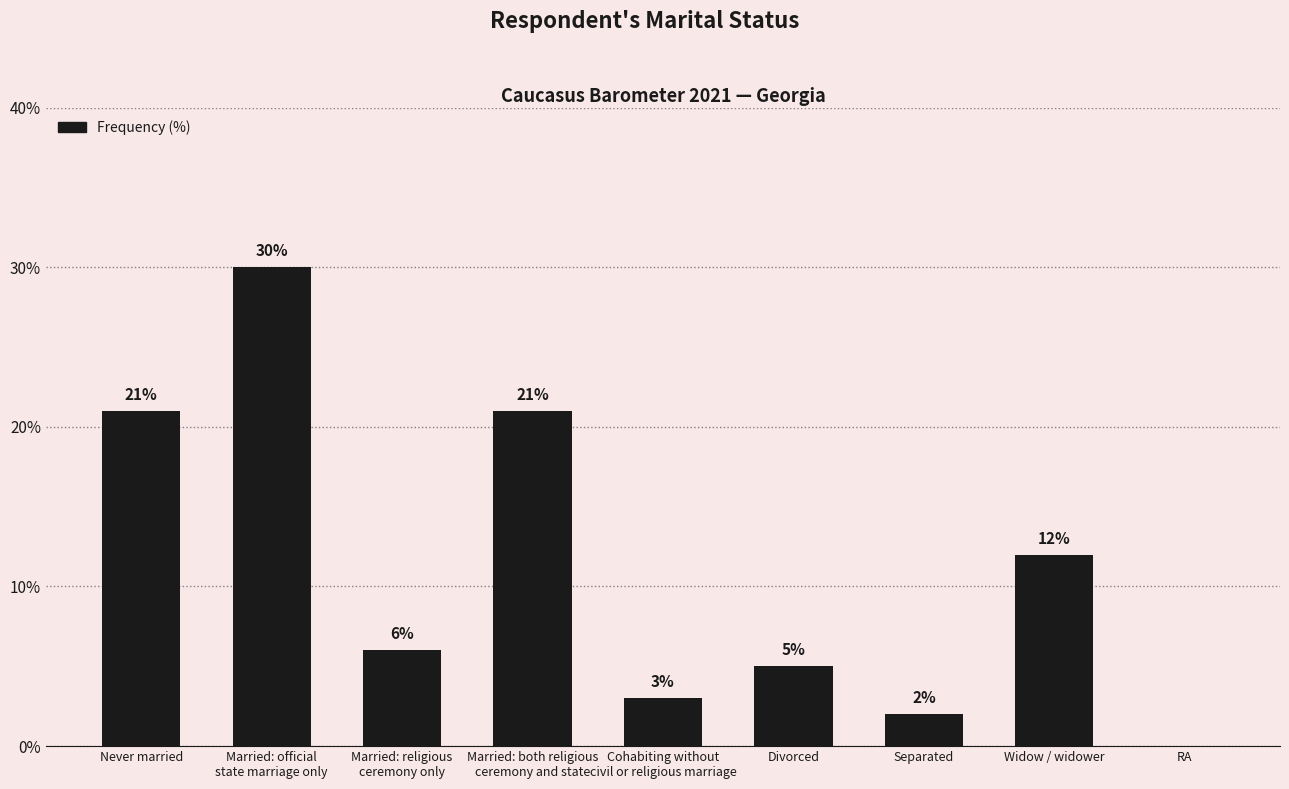

How many values are above zero?

8